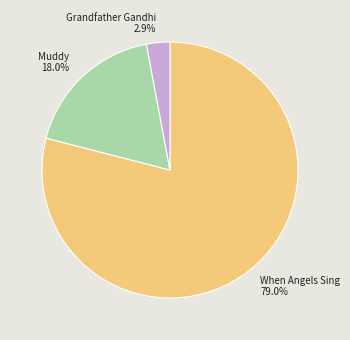

What percentage is NOT represented by Grandfather Gandhi?

97.1%